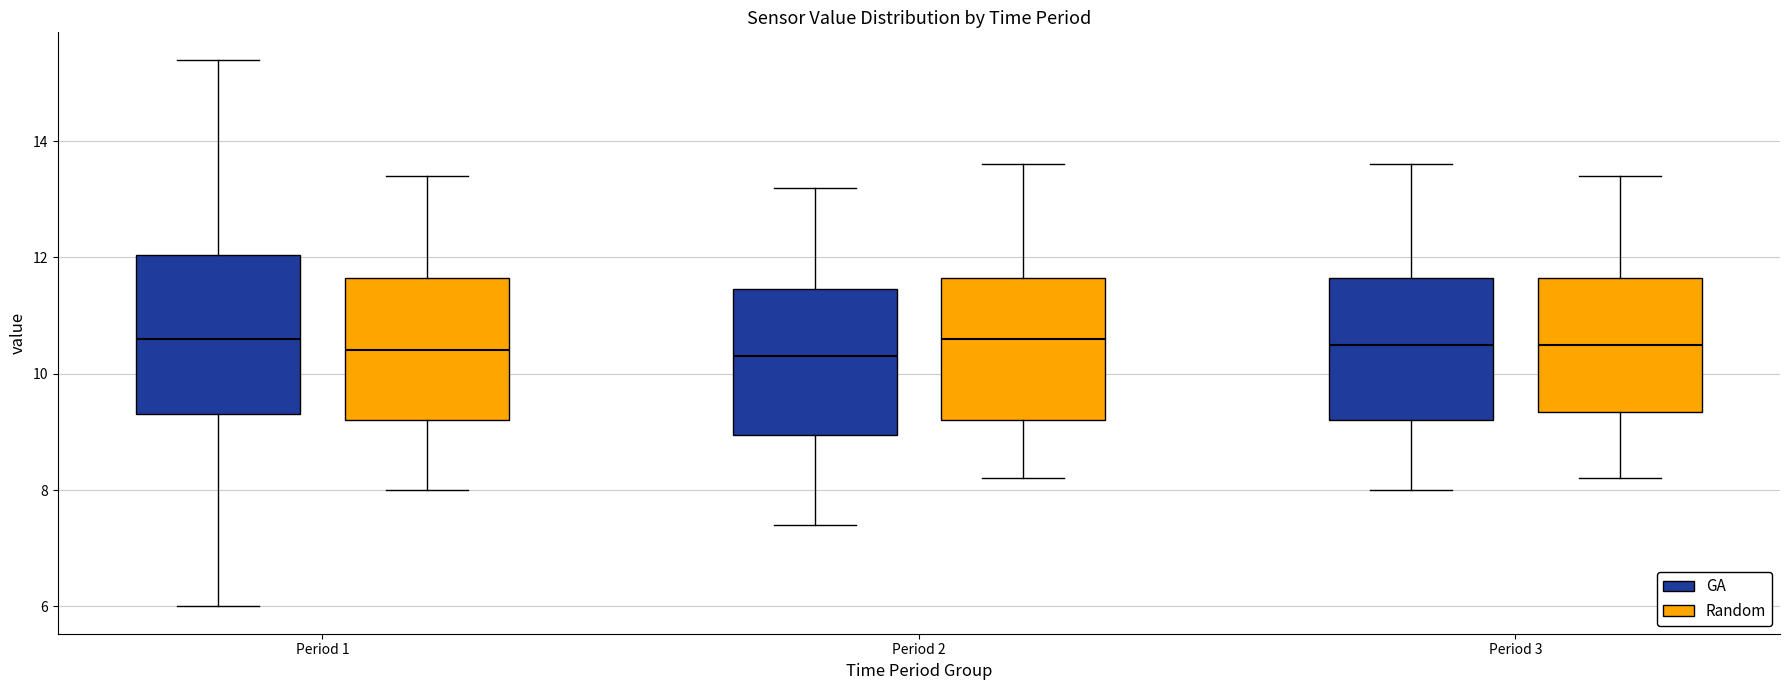

Reading left to right, transcribe this box plot: for each box, give where its median line is, the range the box spans, and where its two whiskers end, as read against the y-axis. The values are not printed on the chart, so give them approximately, as read against the axis.

Period 1 (GA): median 10.6, box 9.4 to 12.0, whiskers 6.0 to 15.4
Period 1 (Random): median 10.4, box 9.2 to 11.6, whiskers 8.0 to 13.4
Period 2 (GA): median 10.4, box 9.0 to 11.4, whiskers 7.4 to 13.2
Period 2 (Random): median 10.6, box 9.2 to 11.6, whiskers 8.2 to 13.6
Period 3 (GA): median 10.6, box 9.2 to 11.6, whiskers 8.0 to 13.6
Period 3 (Random): median 10.6, box 9.4 to 11.6, whiskers 8.2 to 13.4